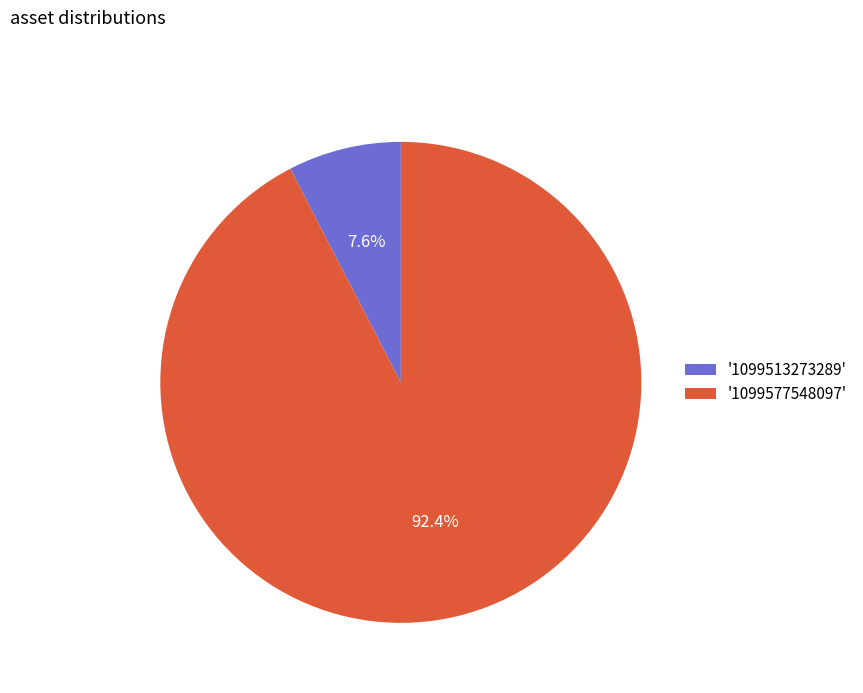

Which category accounts for the majority?

'1099577548097'